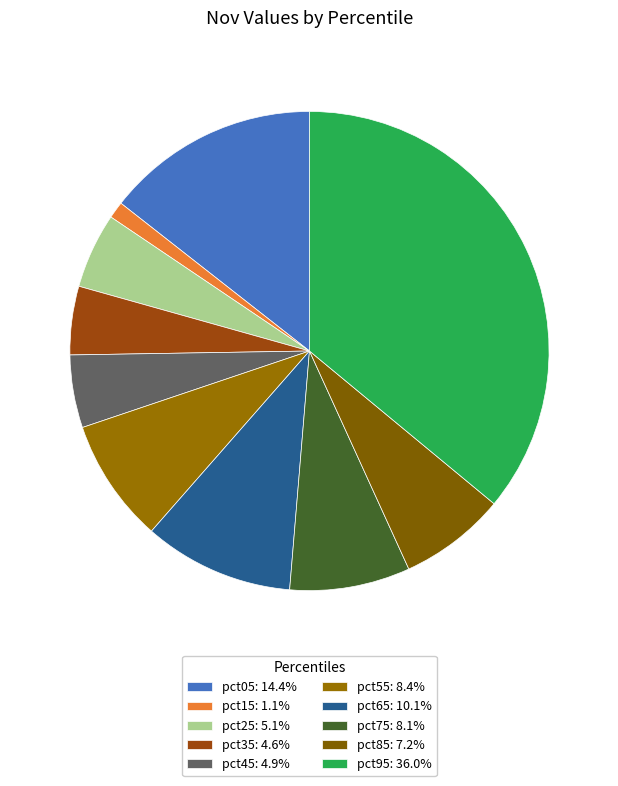

Is the sum of pct85 and pct65 greater than half?

No